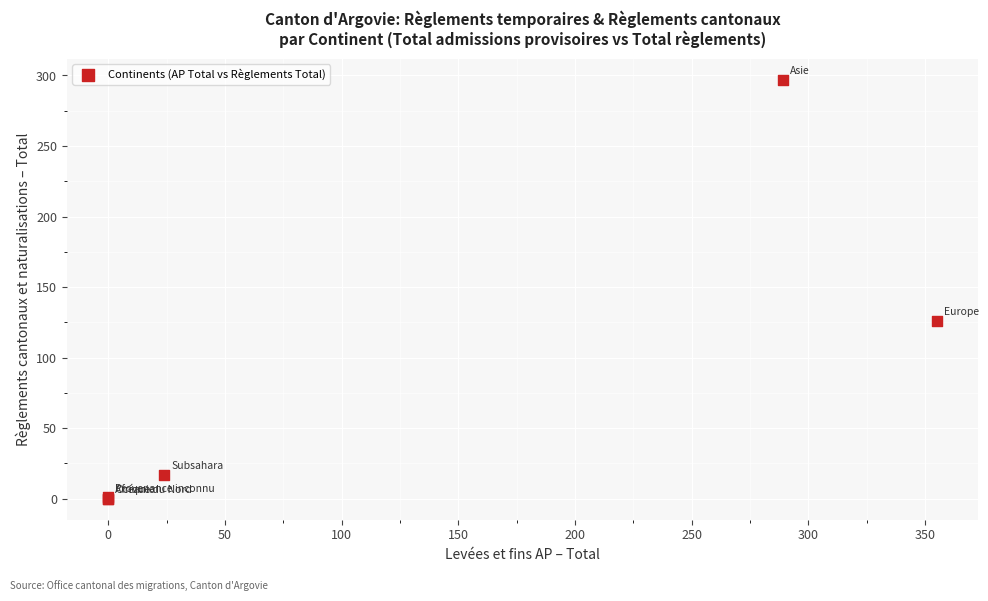

What Y value in the scatter plot is closest to 148?

126